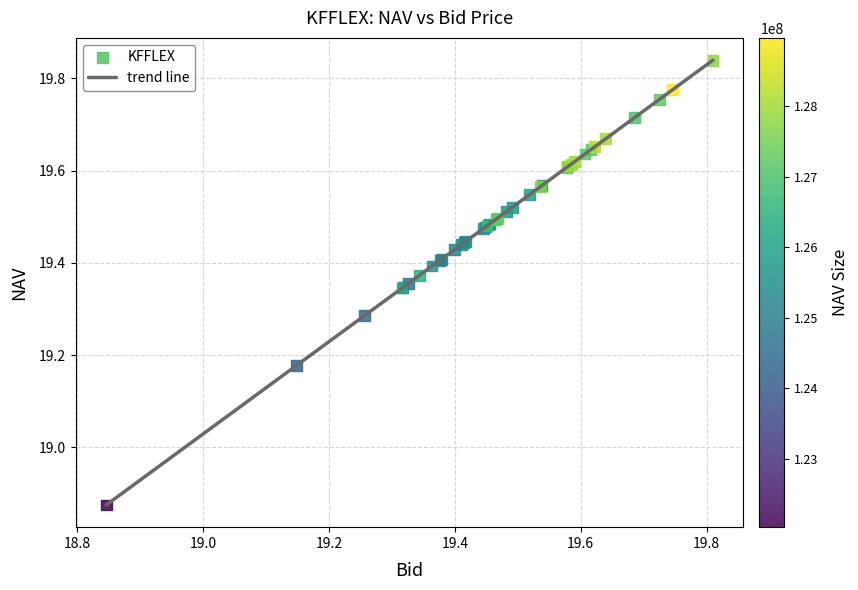

What is the difference between the maximum and minimum values?

1.0